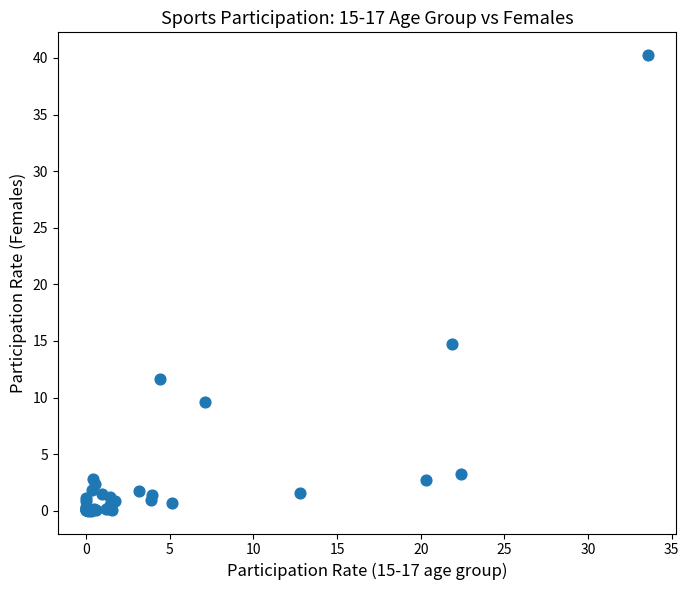

What Y value in the scatter plot is closest to 20?

14.8